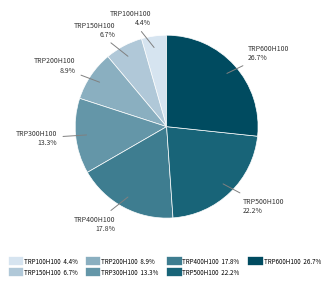

What percentage is the TRP200H100 slice, to the nearest percent?

9%